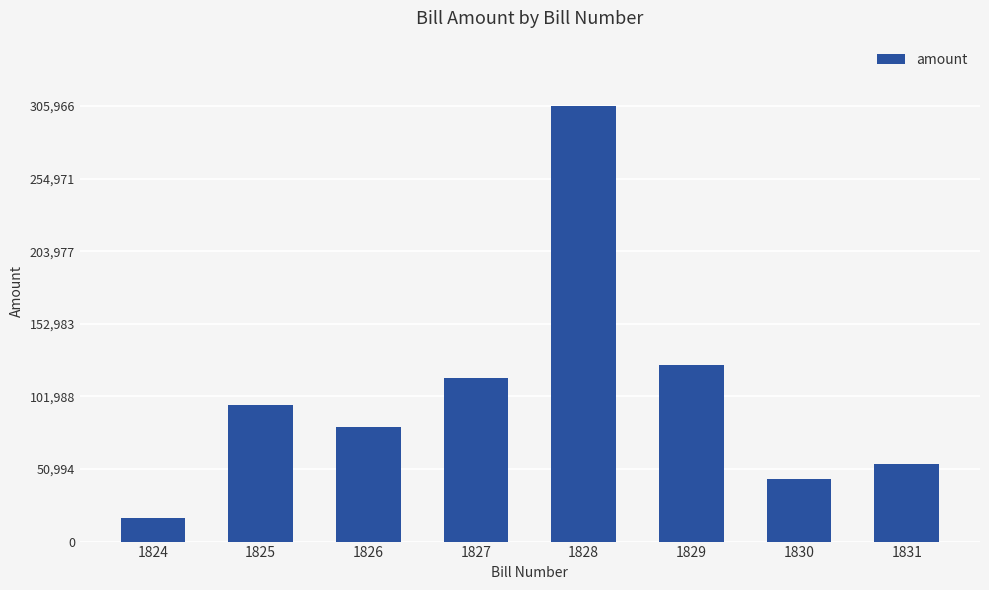

List the labels in order of value, largest first.

1828, 1829, 1827, 1825, 1826, 1831, 1830, 1824